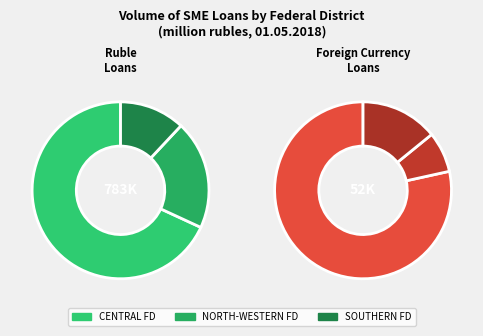

Approximately how many times larger is the value at The Russian Federation compared to SOUTHERN FEDERAL DISTRICT?

13.8